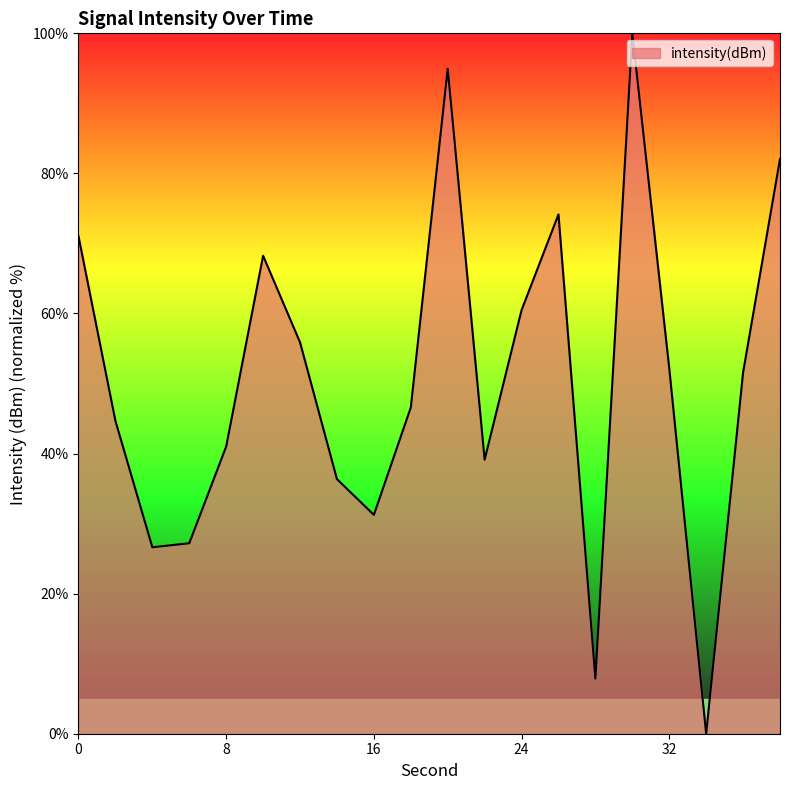

What is the difference between the maximum and minimum values?

100.0